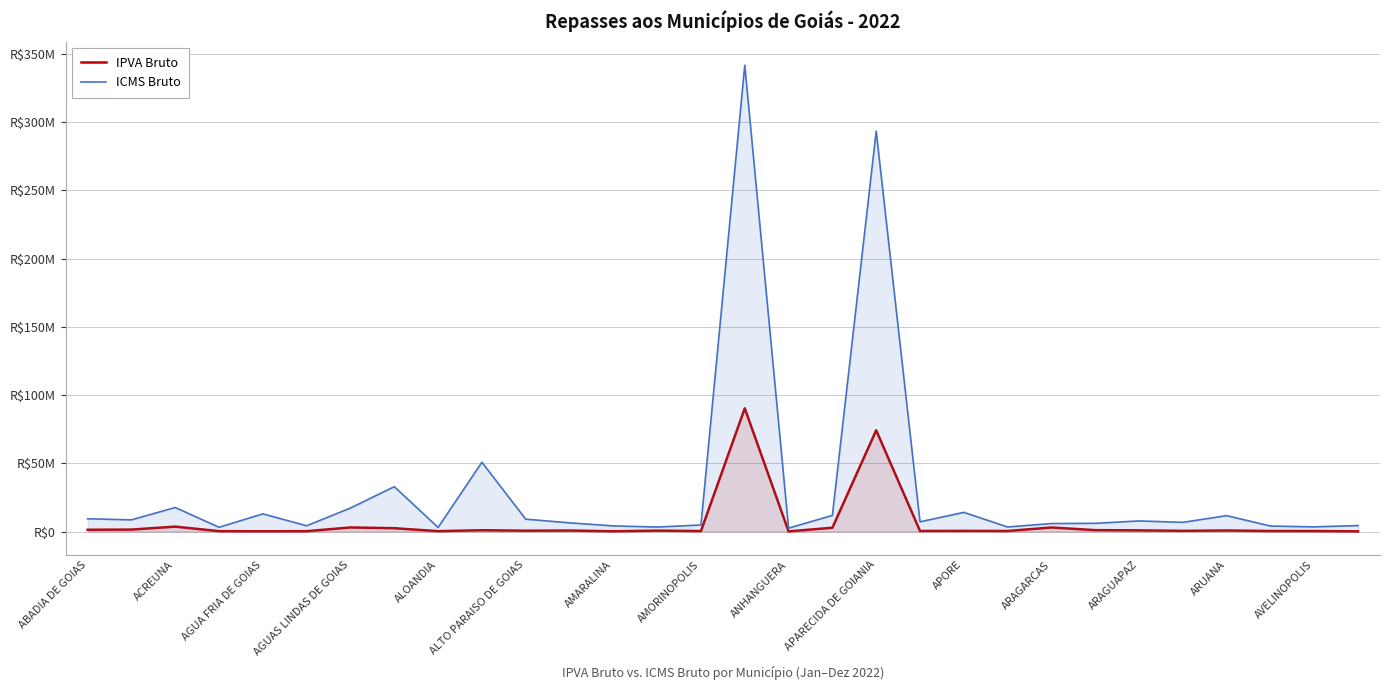

How many interior local valleys does the ICMS Bruto series have?

10